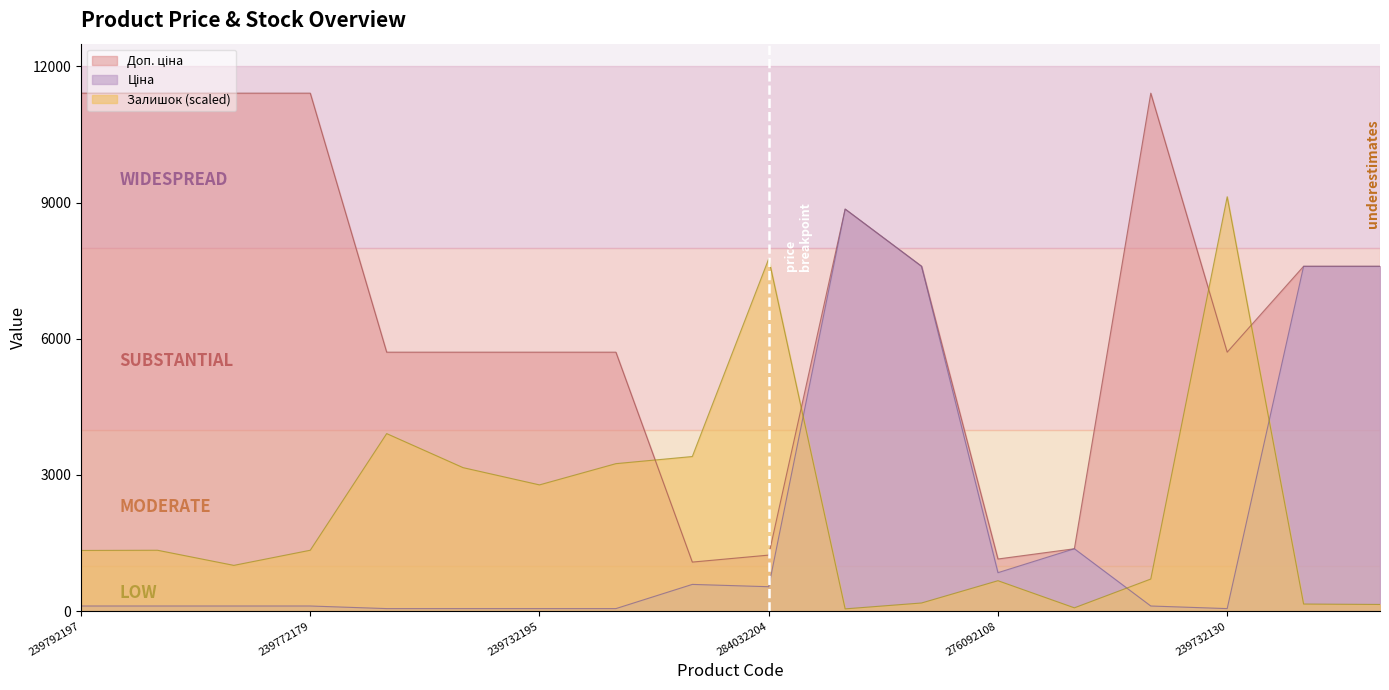

What is the label of the 6th point from the left?

239752196